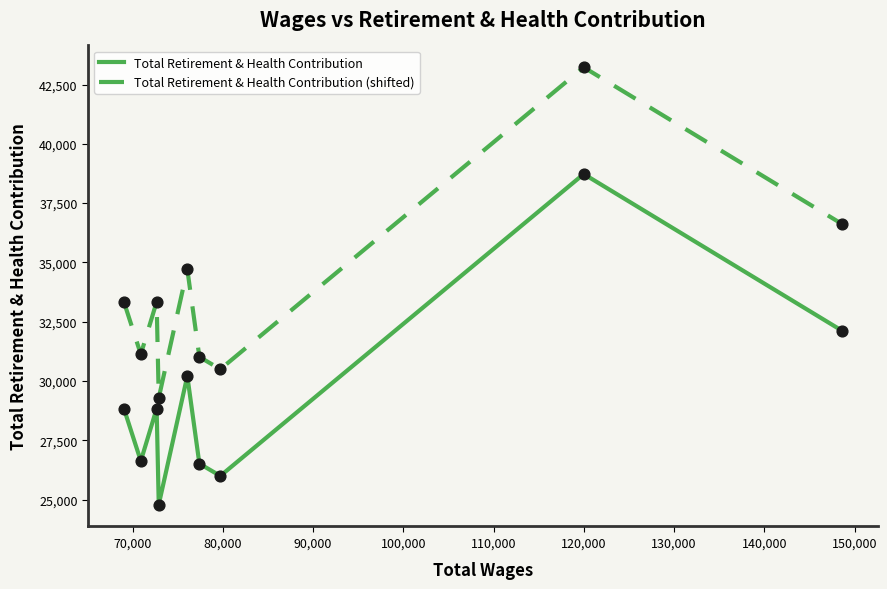

What is the greatest value displayed?

43228